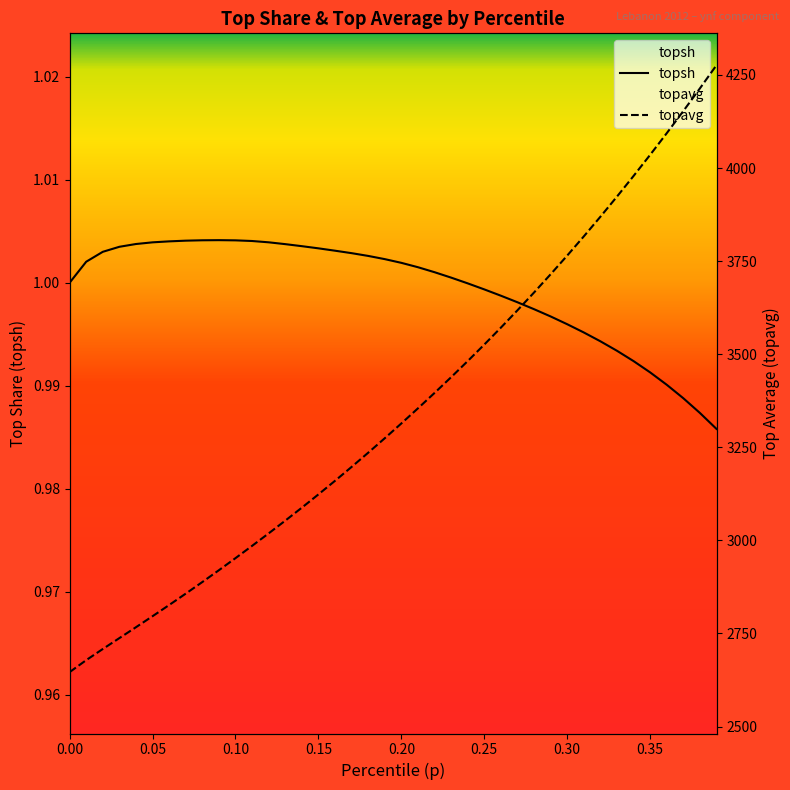

List the series in order of their overall mean, lowest first.

topsh, topavg